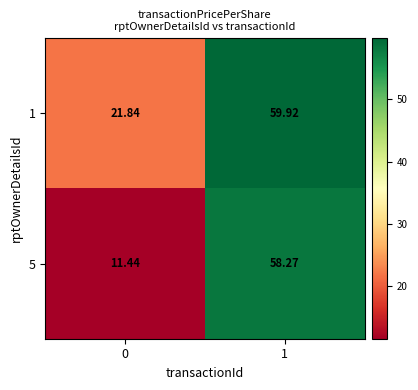

Which series has the largest total across all categories?

1